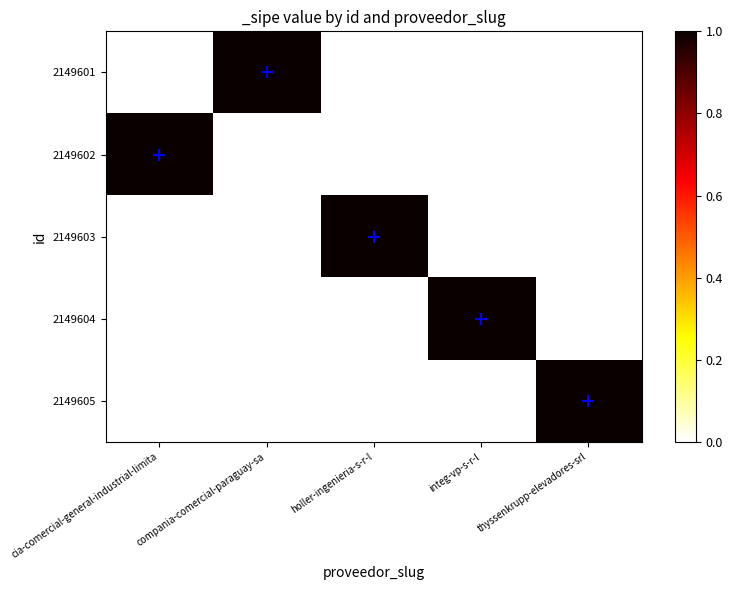

Which series changed the most between cia-comercial-general-industrial-limita and holler-ingenieria-s-r-l?

2149602